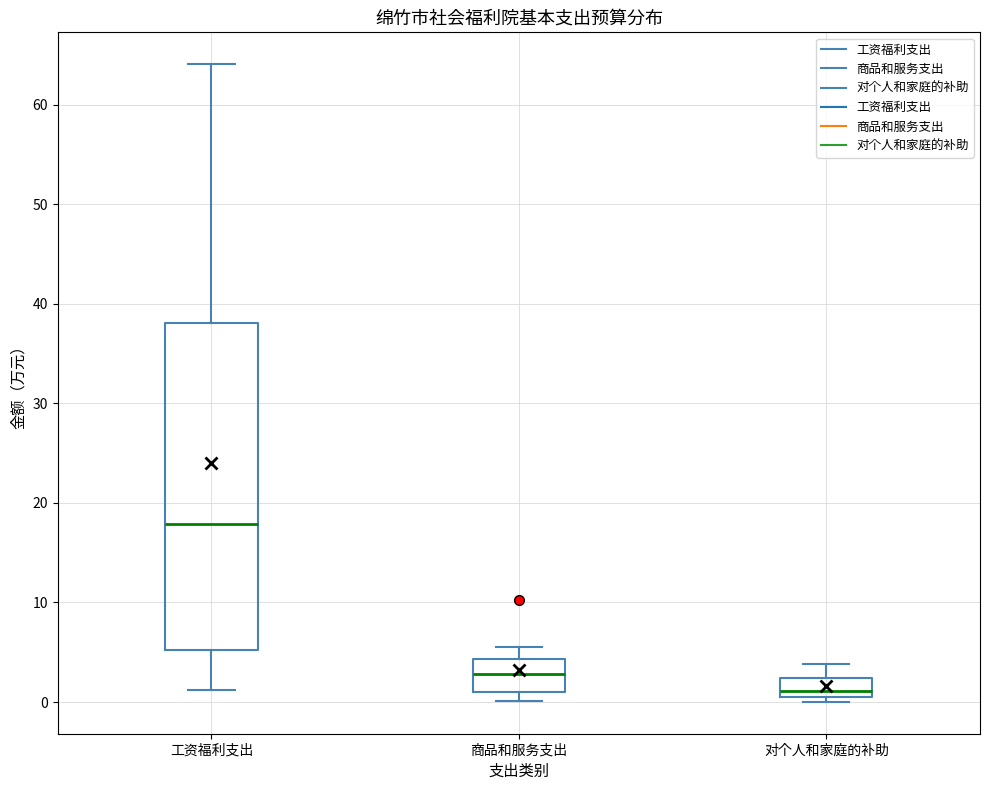

Which box's median line is the highest?

工资福利支出